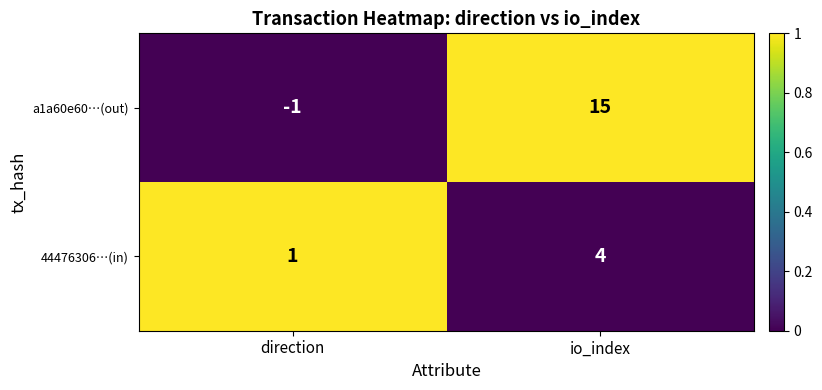

Reading right to left, list all the values displayed in this chart.

a1a60e60…(out): io_index=15	direction=-1
44476306…(in): io_index=4	direction=1